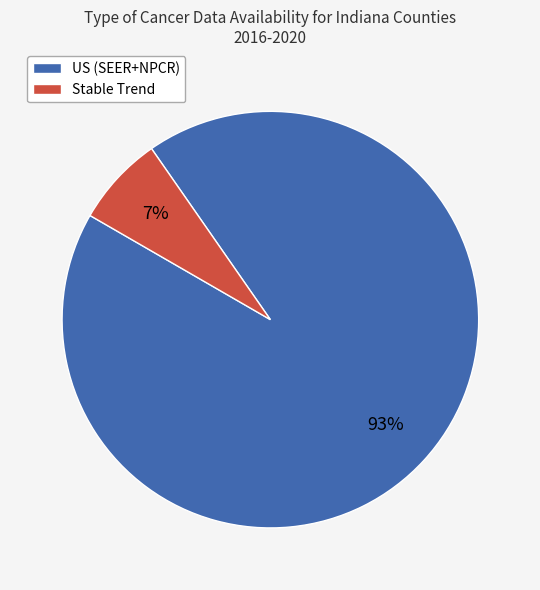

Does any single category account for the majority?

Yes